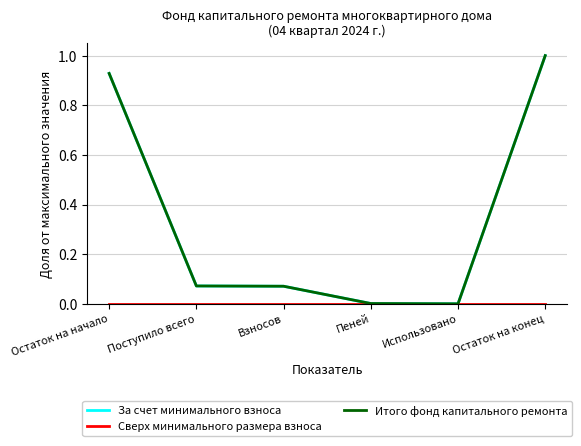

Is the value of Сверх минимального размера взноса at Использовано greater than the value of За счет минимального взноса at Использовано?

No